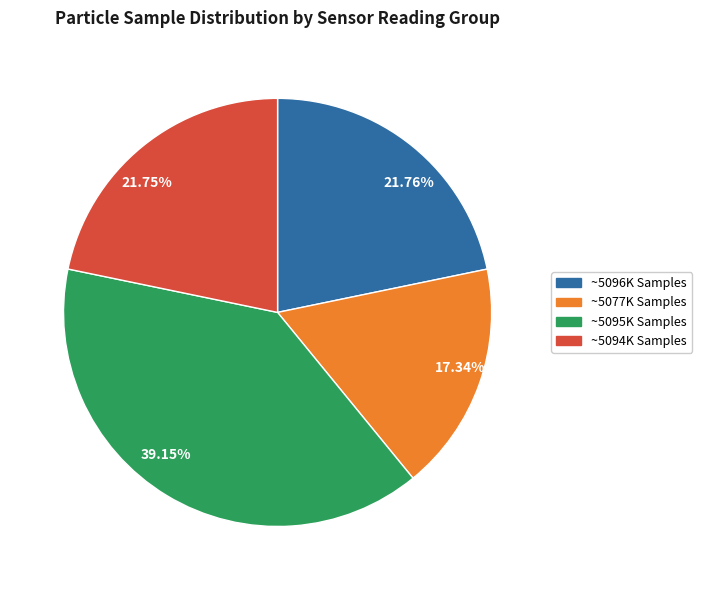

Does 21.76% account for over 50% of the chart?

No